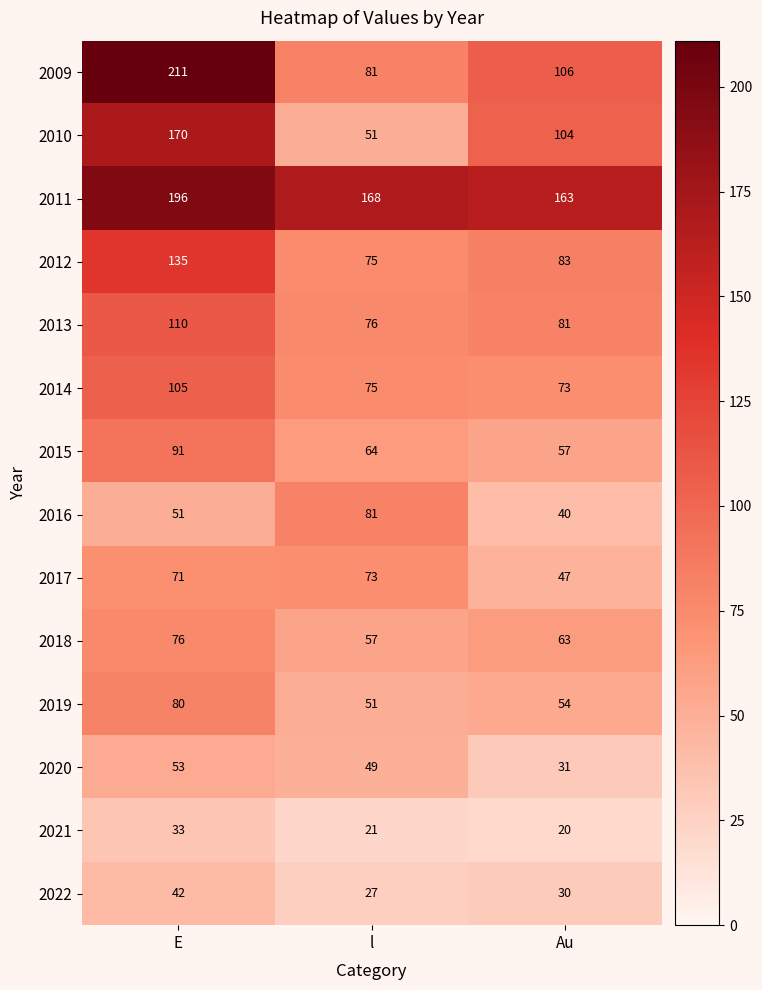

What is the difference between the highest and lowest values at Au?

143